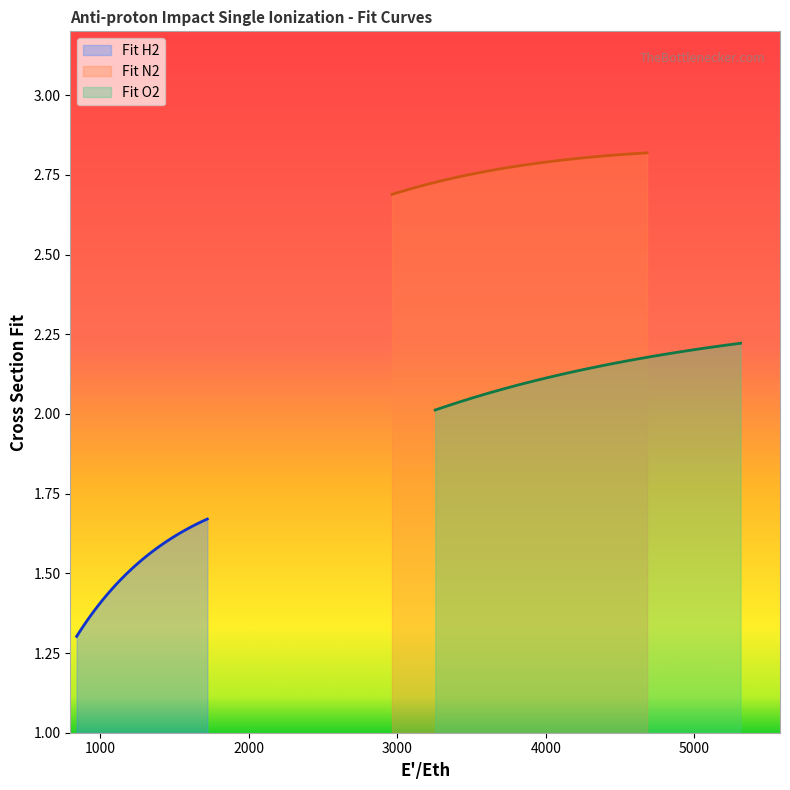

How many Fit H2 values are between 1 and 2?

39